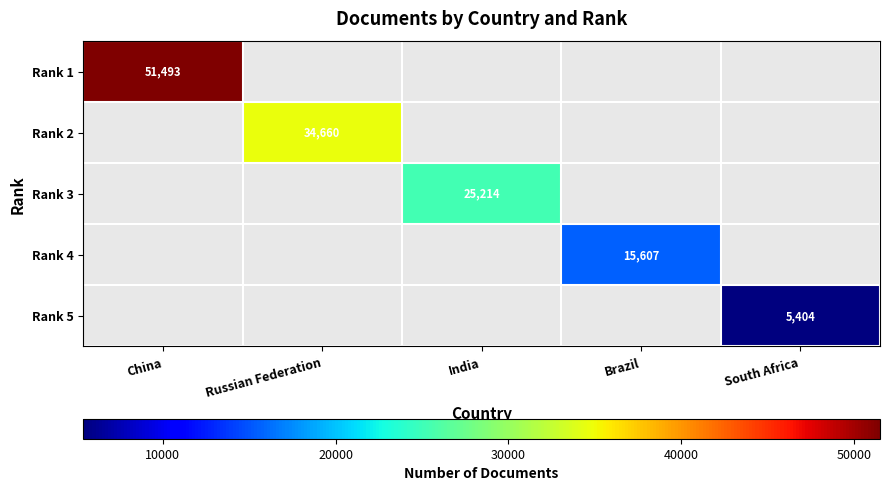

Which has a higher value, India or China?

China